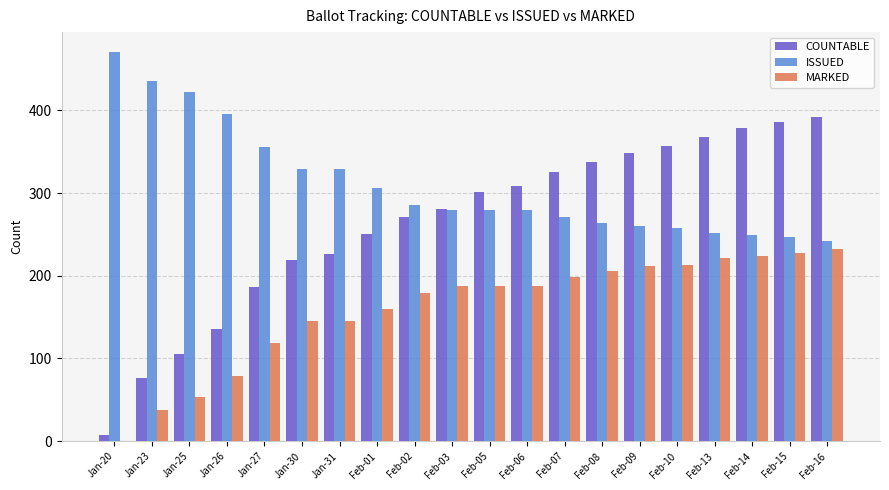

Does the chart contain stacked bars?

No